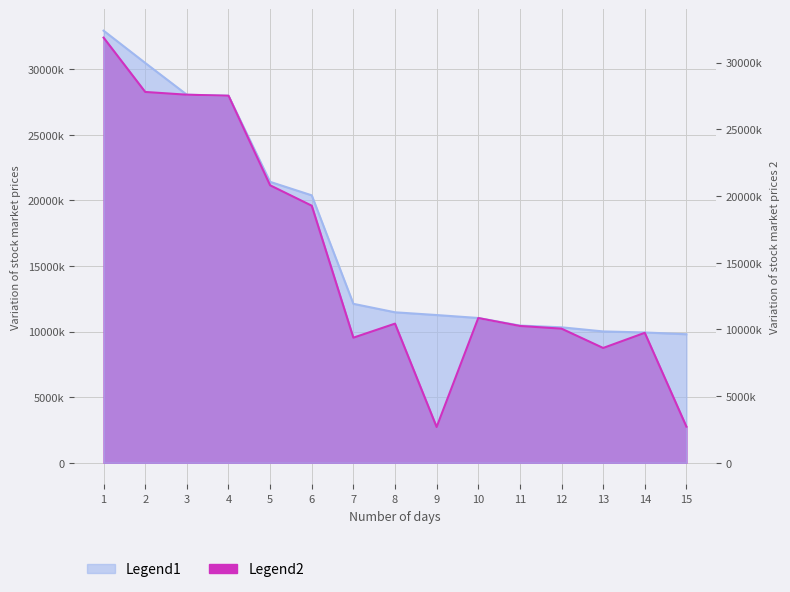

How many data points does each series have?

15